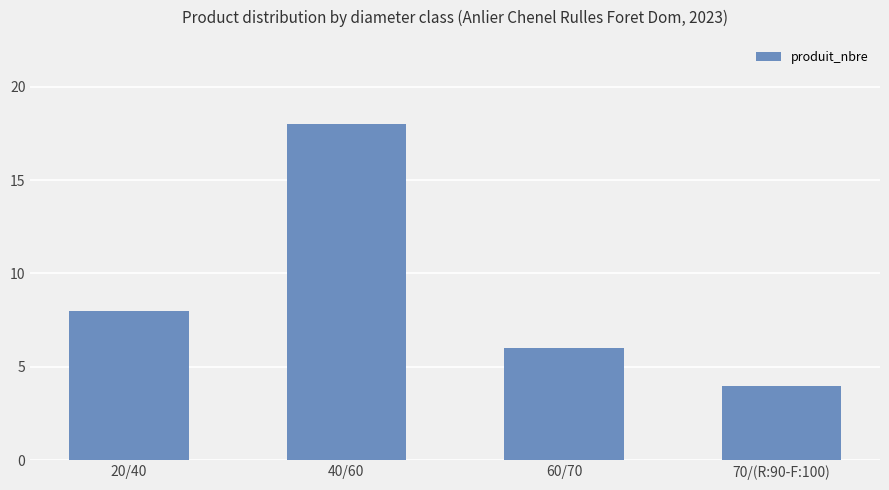

What is the value of the 1st bar from the left?

8